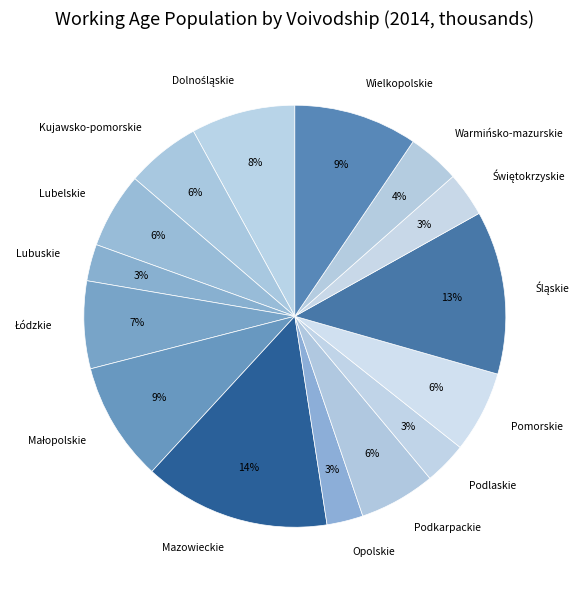

The Mazowieckie slice represents 14% of the pie. True or false?

True